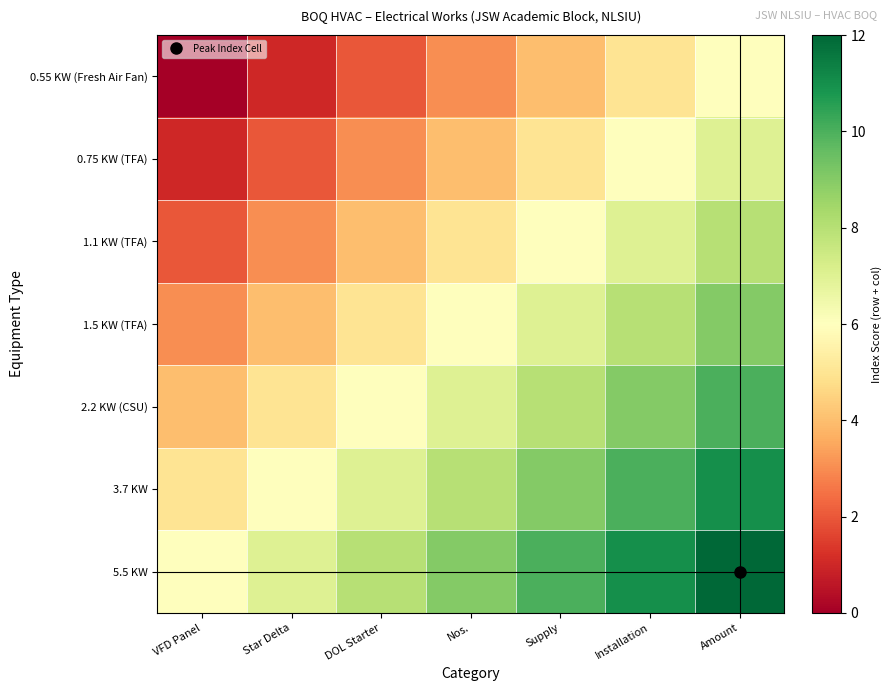

List the series in order of their peak value, highest first.

5.5 KW, 3.7 KW, 2.2 KW (CSU), 1.5 KW (TFA), 1.1 KW (TFA), 0.75 KW (TFA), 0.55 KW (Fresh Air Fan)